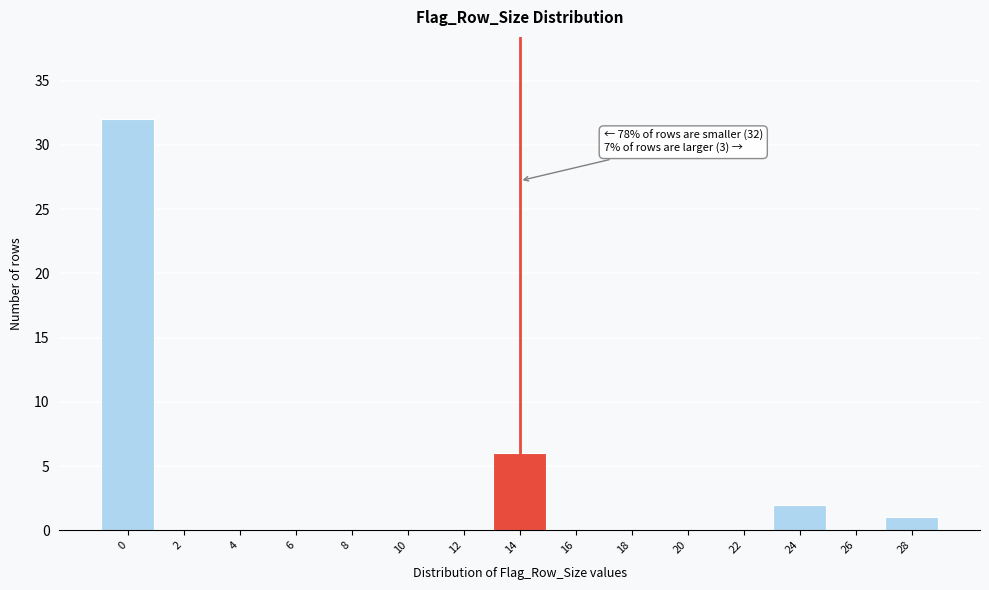

Which range on the x-axis has the tallest bar?

-1 to 1